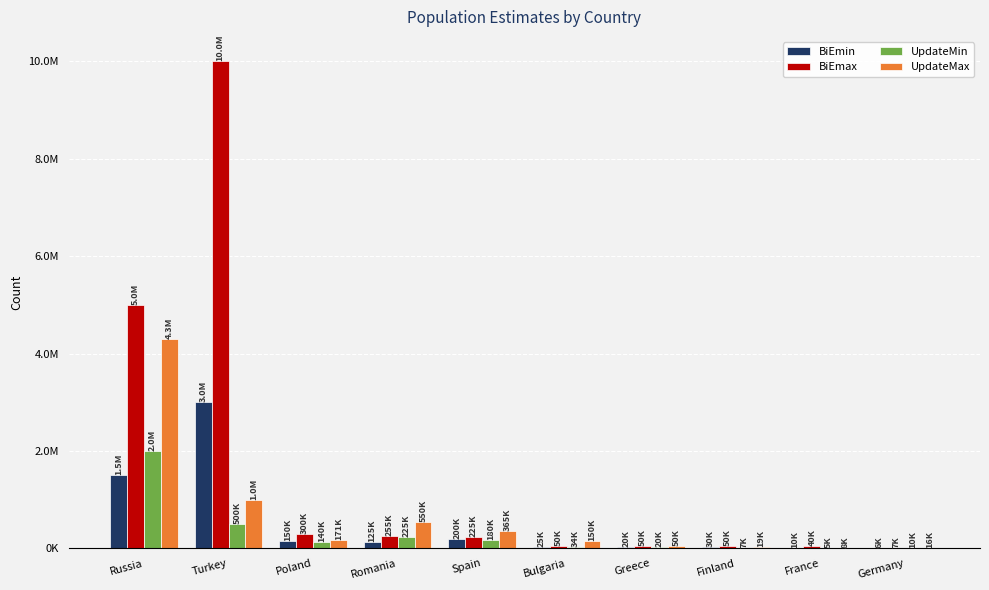

What is the difference between the maximum and minimum values in the UpdateMin series?

1995000